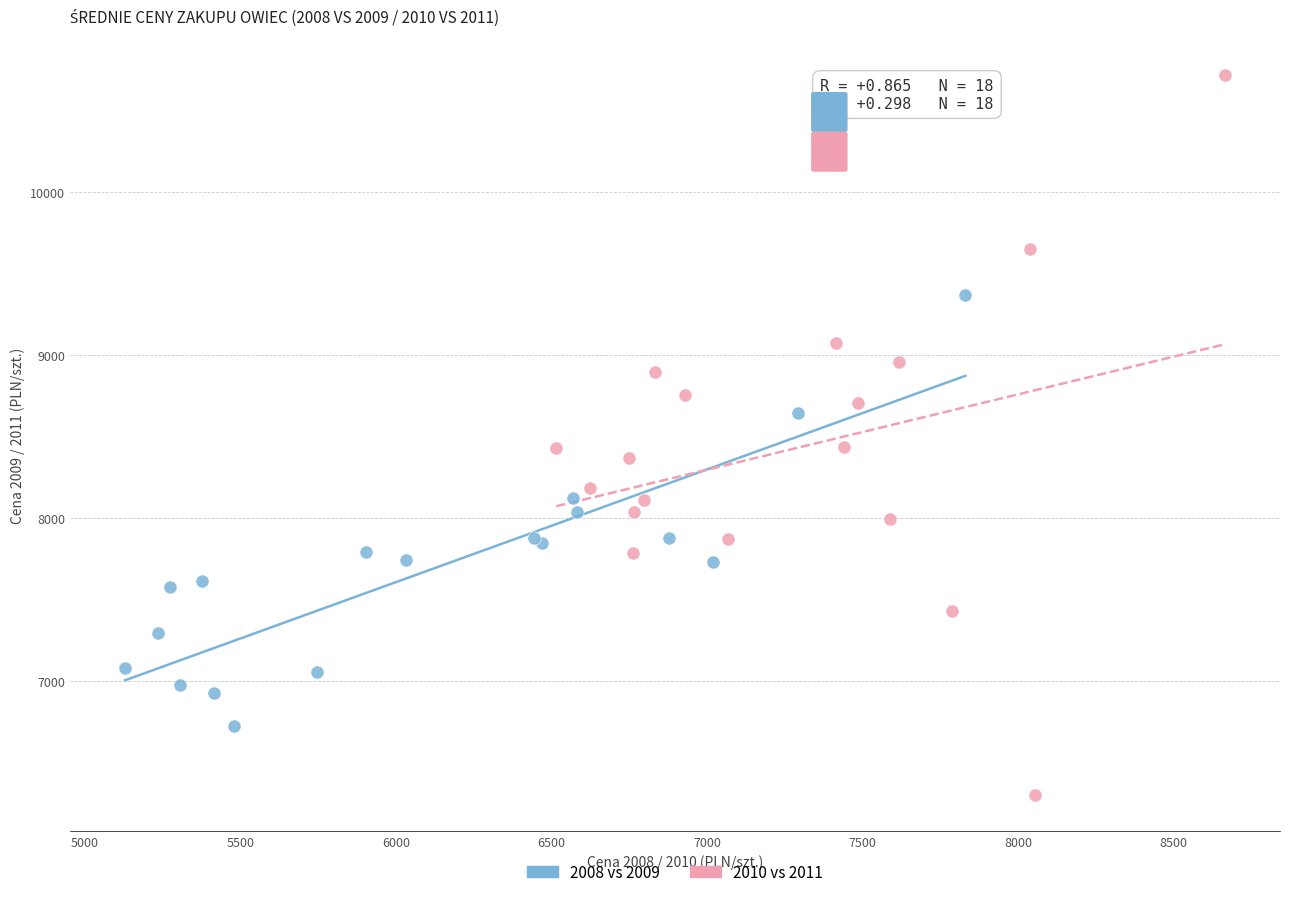

Which series contains the highest Y value?

2010 vs 2011